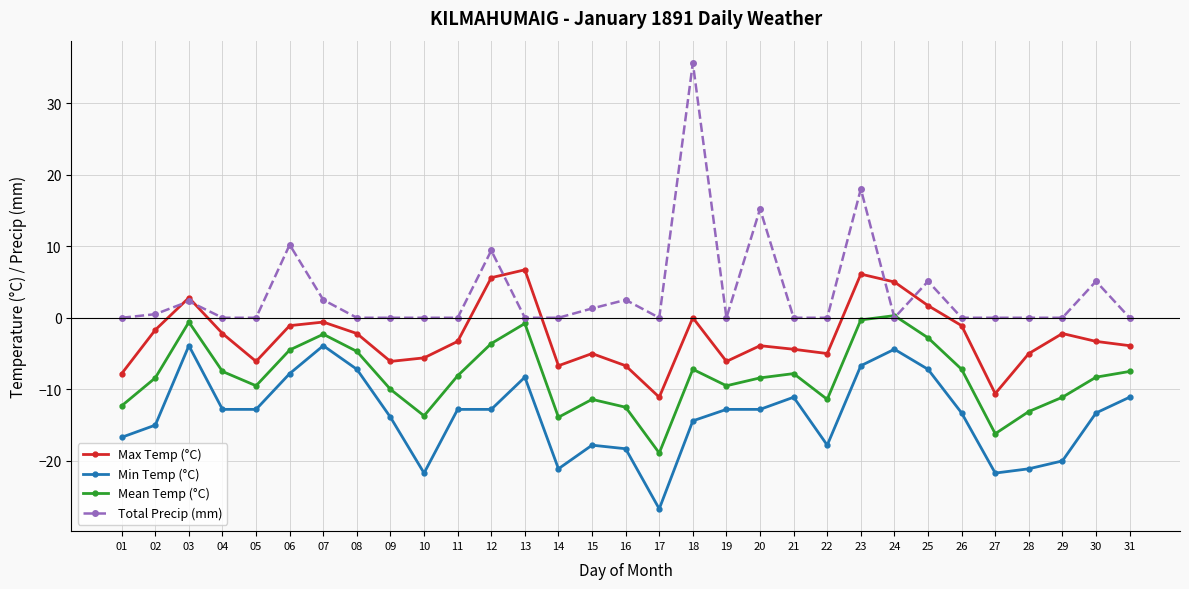

How many interior local peaks does the Mean Temp (°C) series have?

7